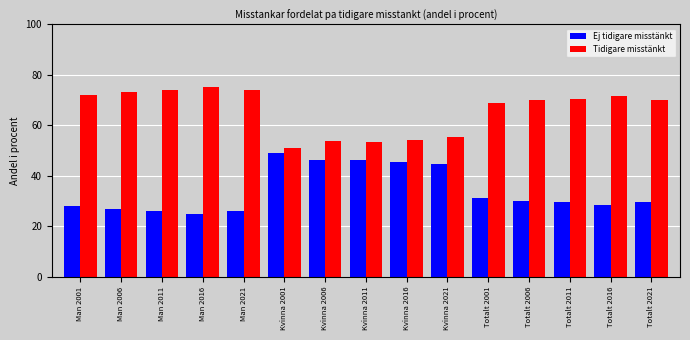

Is it true that Ej tidigare misstänkt equals 52.9 at Totalt 2006?

False